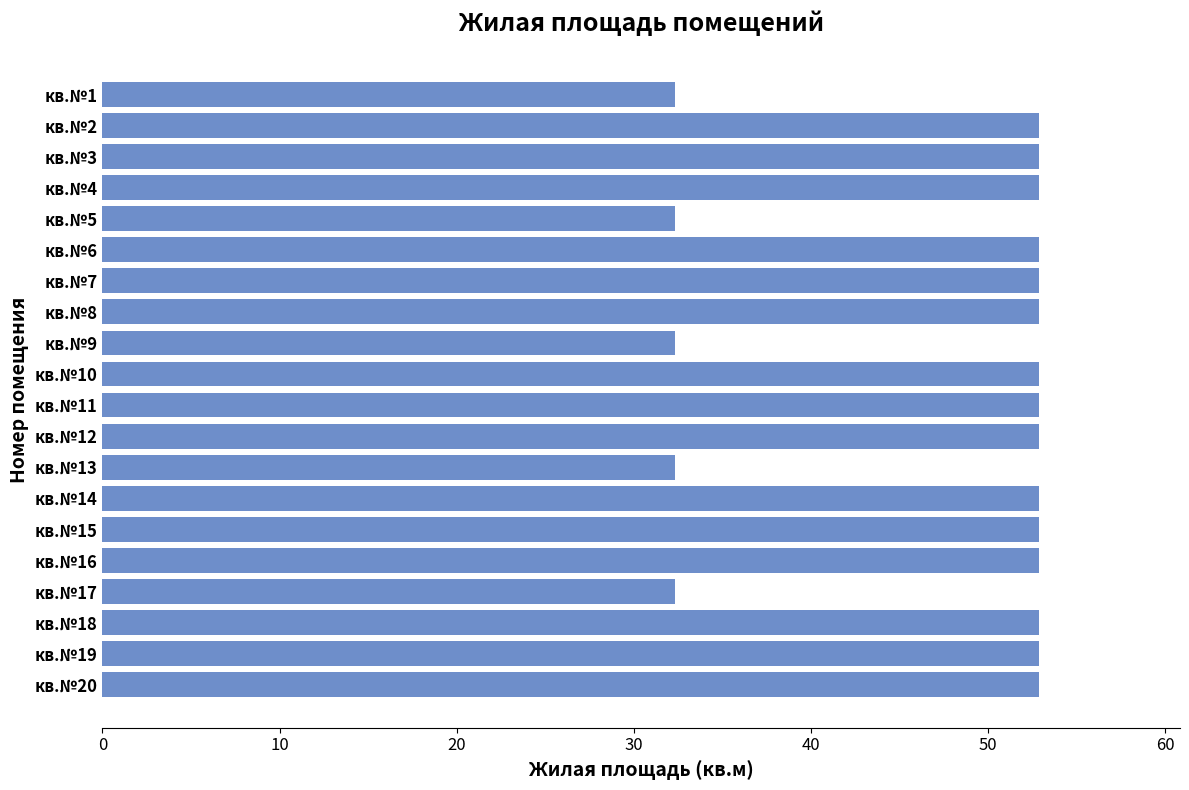

What is the greatest value displayed?

52.9